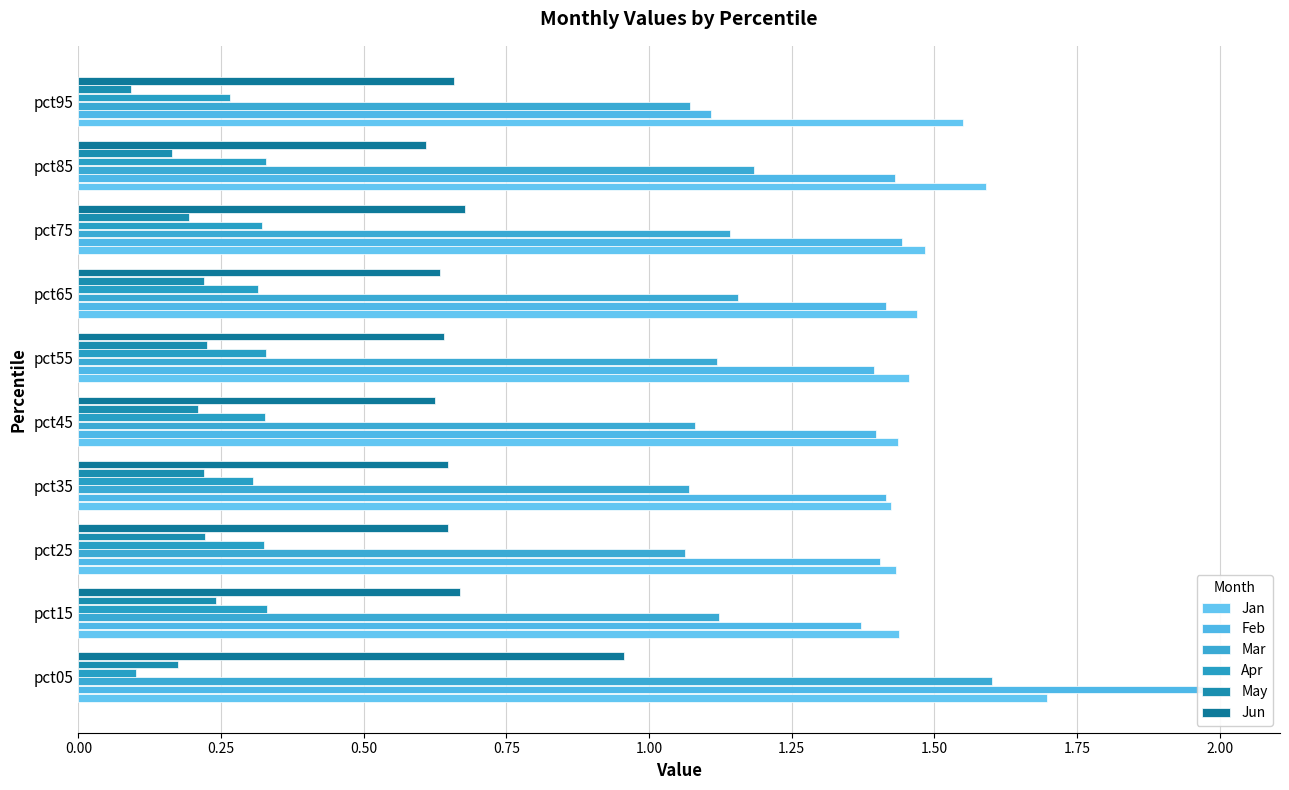

The value of May at pct55 is 0.2. True or false?

True